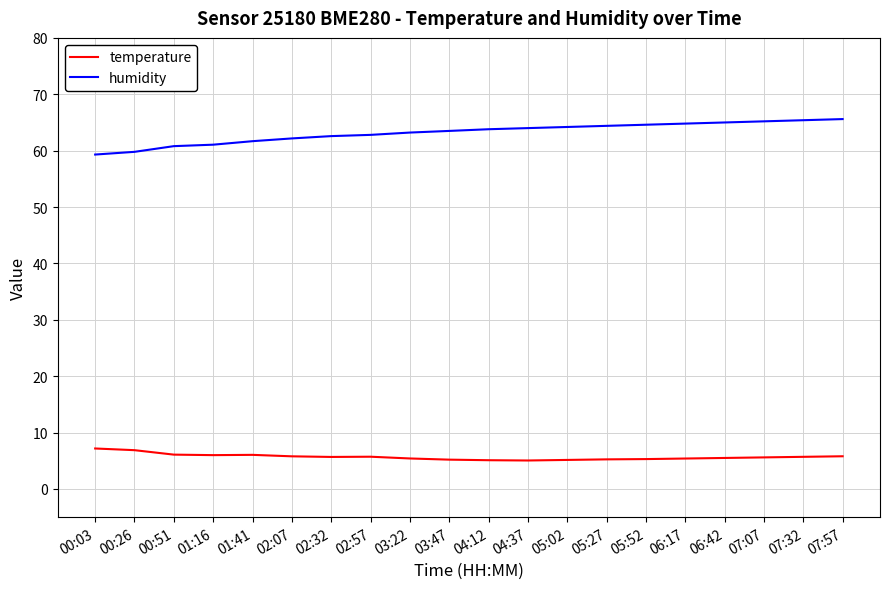

What is the difference between the second highest and second lowest values in the temperature series?

1.8